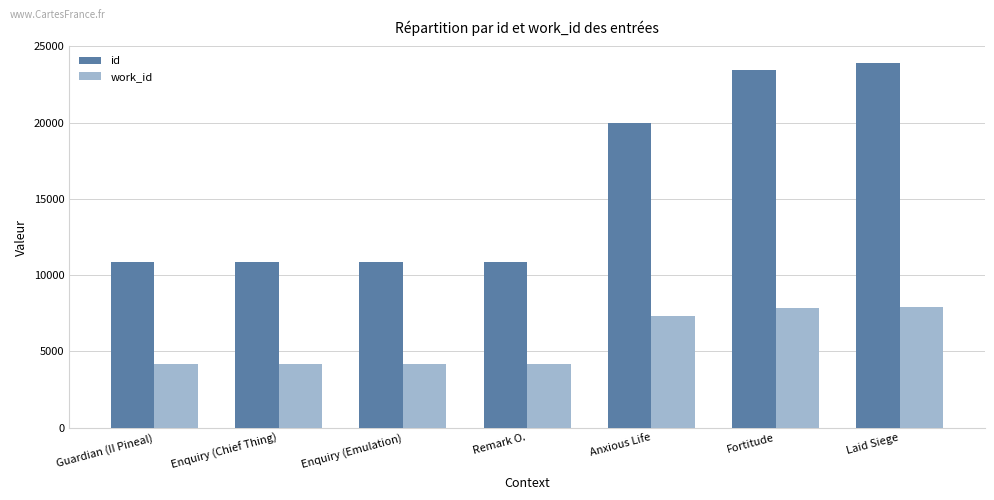

Which series has the largest range (max minus min)?

id